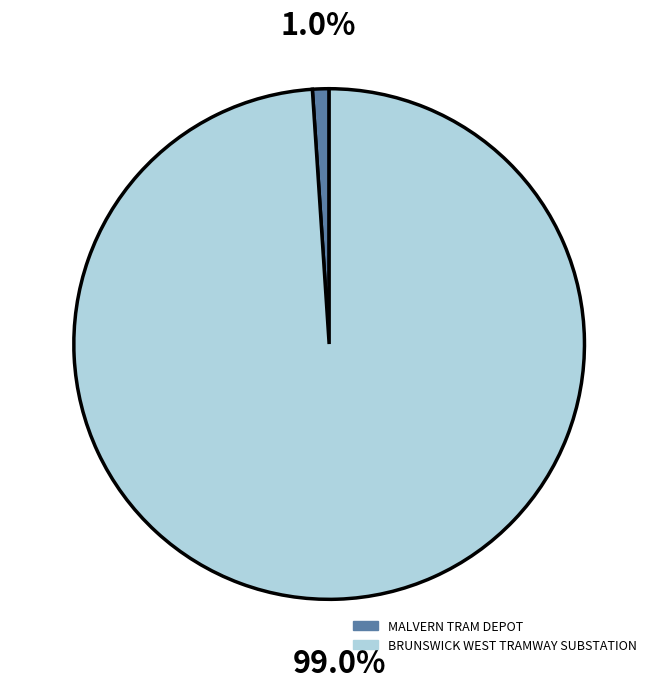

Between BRUNSWICK WEST TRAMWAY SUBSTATION and MALVERN TRAM DEPOT, which is larger?

BRUNSWICK WEST TRAMWAY SUBSTATION